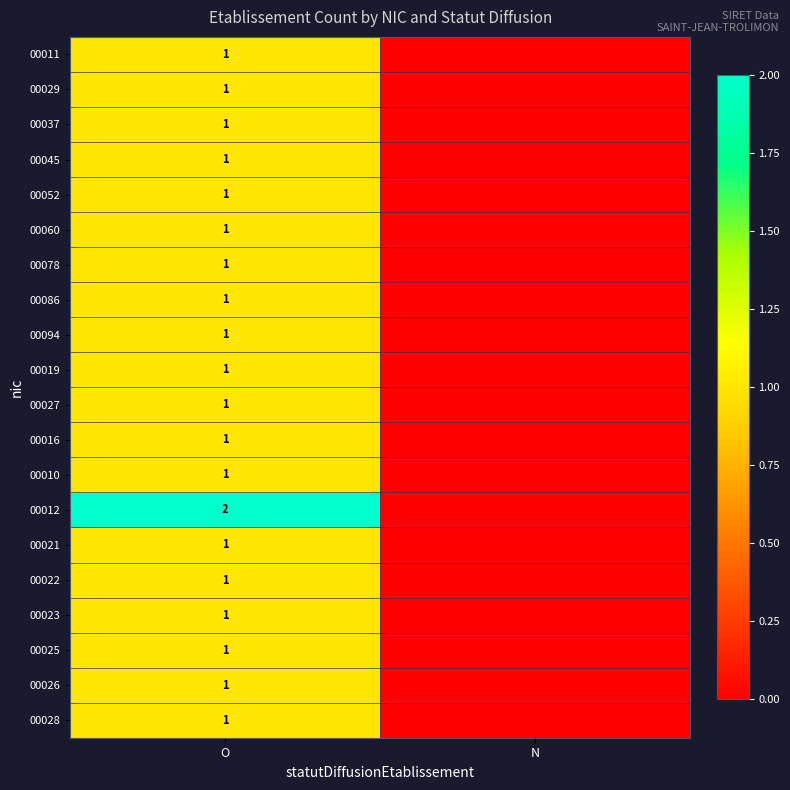

The value of 00052 at O is 1. True or false?

True